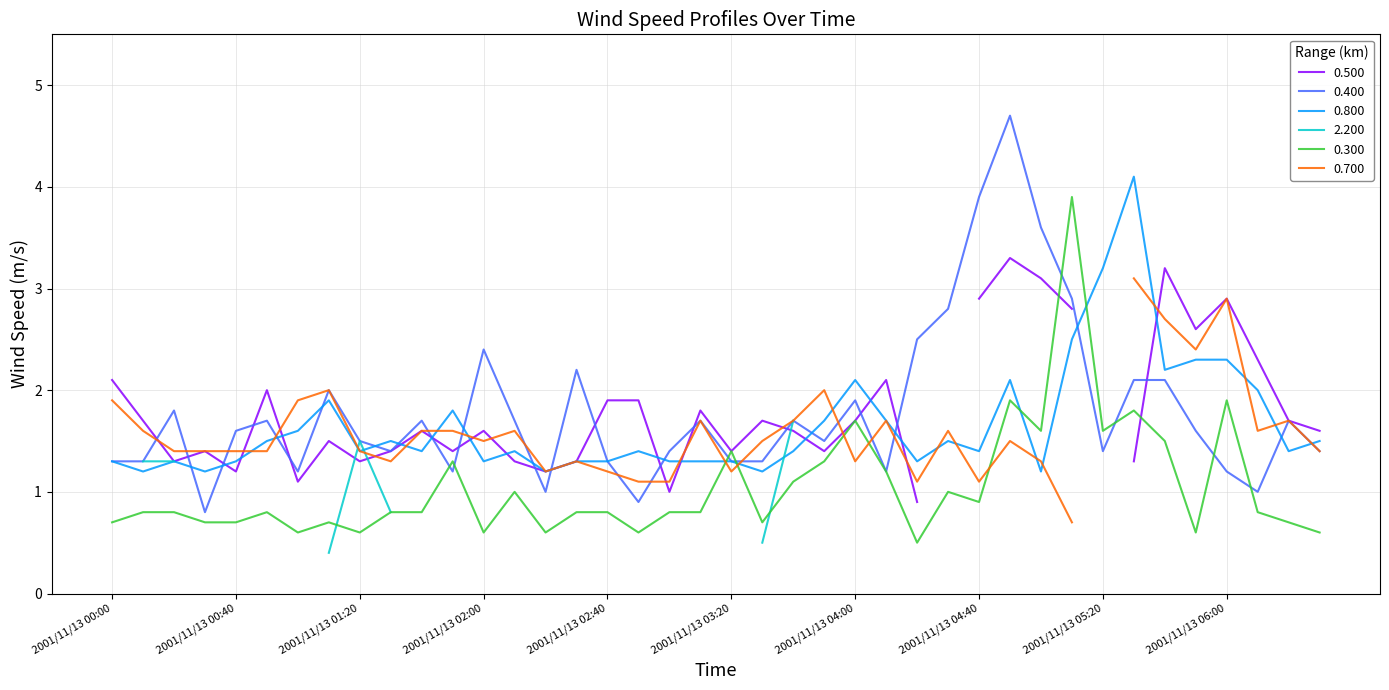

True or false: 0.400 and 0.800 cross at least once.

True